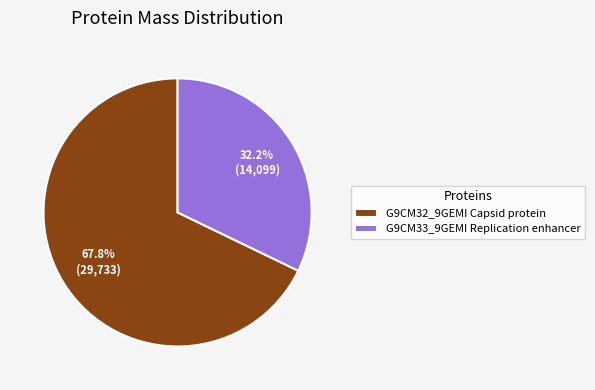

How many segments does this pie chart have?

2